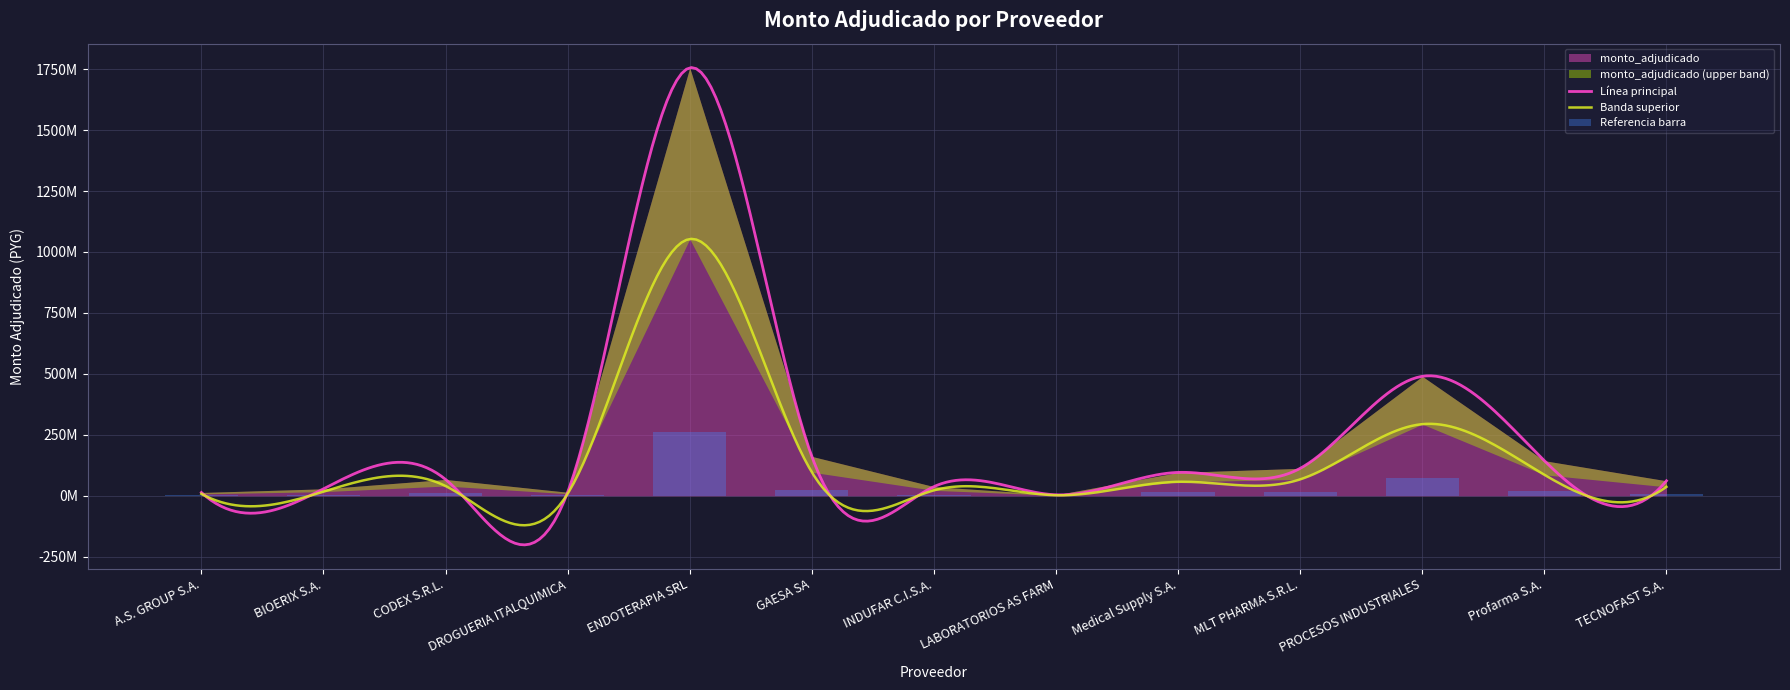

At which label does the data first exceed 10125000?

ENDOTERAPIA SRL